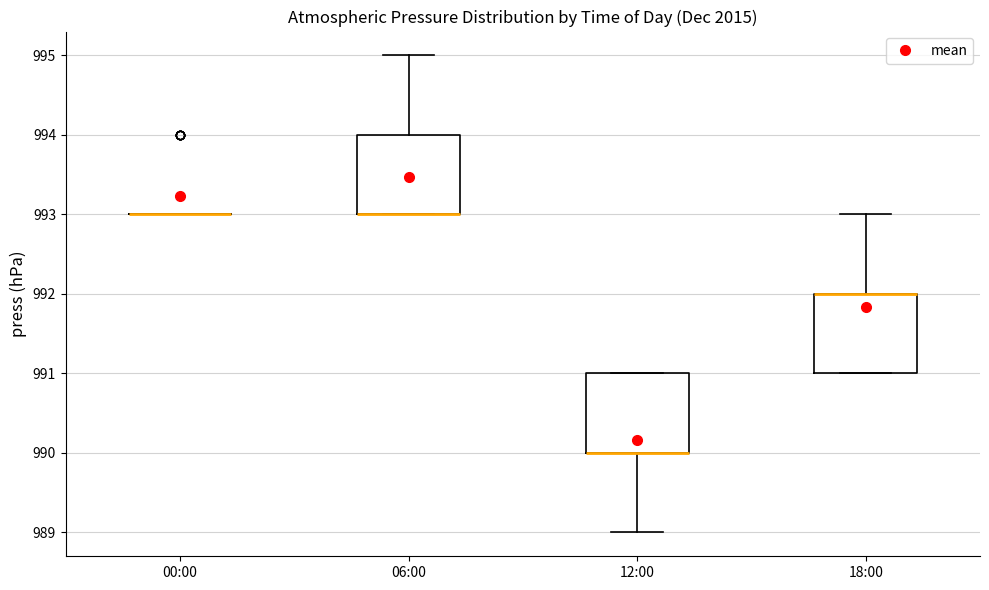

Reading left to right, transcribe this box plot: for each box, give where its median line is, the range the box spans, and where its two whiskers end, as read against the y-axis. The values are not printed on the chart, so give them approximately, as read against the axis.

00:00: box collapsed to a line at 993, whiskers 993 to 993
06:00: median 993 (drawn on the box's lower edge), box 993 to 994, whiskers 993 to 995
12:00: median 990 (drawn on the box's lower edge), box 990 to 991, whiskers 989 to 991
18:00: median 992 (drawn on the box's upper edge), box 991 to 992, whiskers 991 to 993